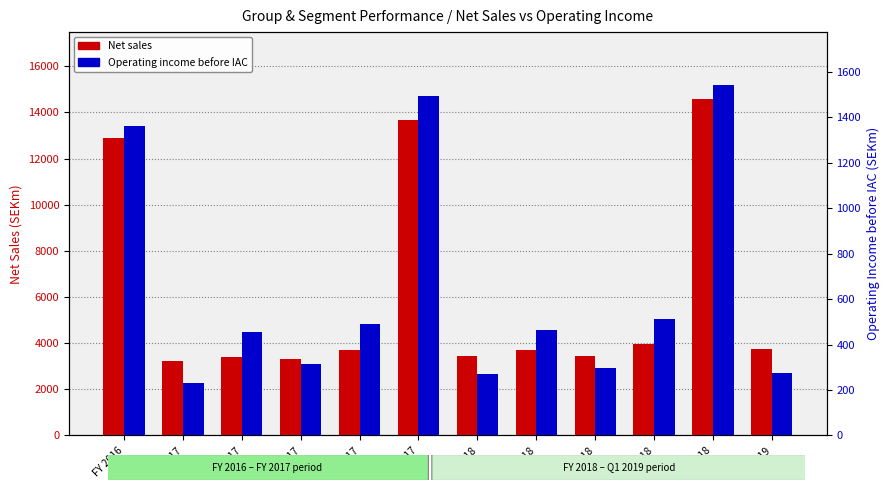

What is the label of the 9th bar from the left?

Q3 2018